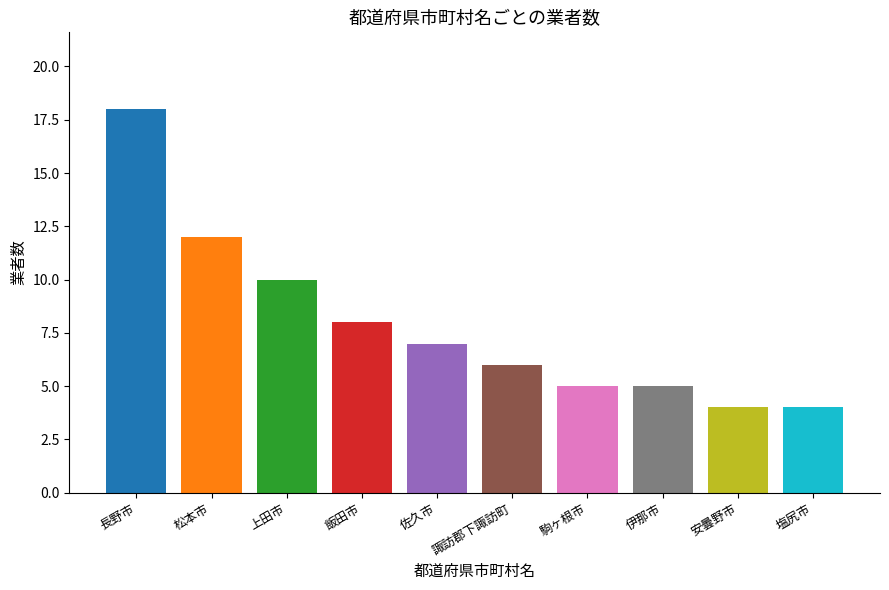

How many bars are there in total?

10